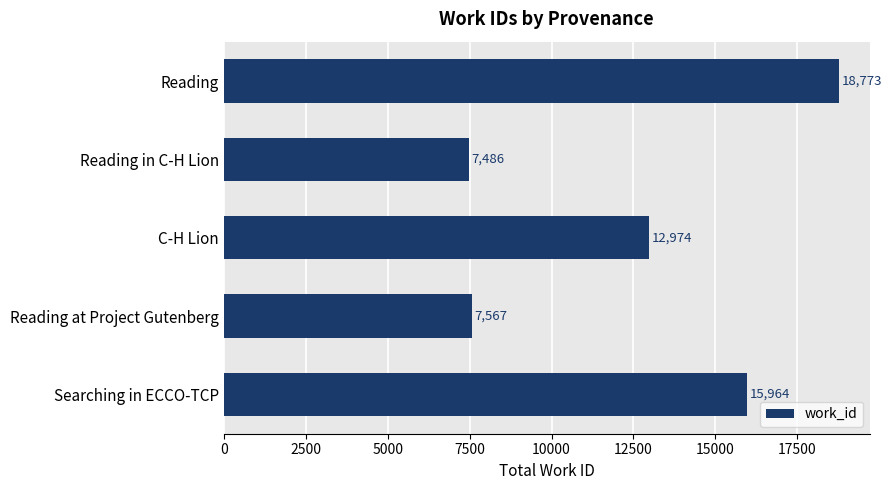

What is the sum of all values?

62764